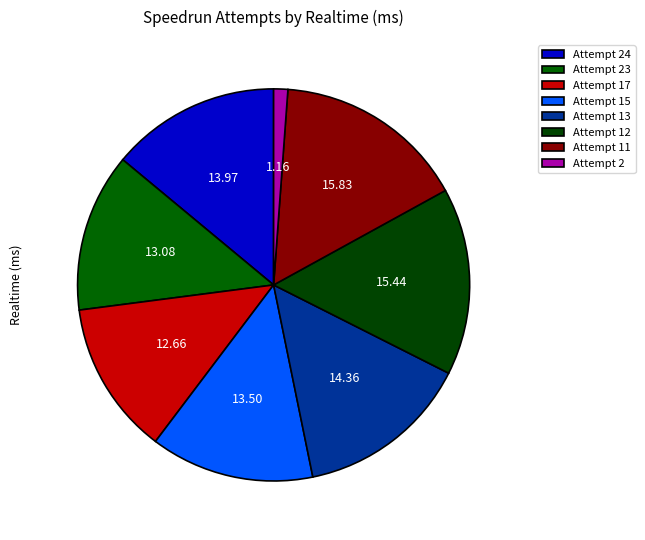

To the nearest percent, what is the difference between the largest and smallest slice percentages?

15%